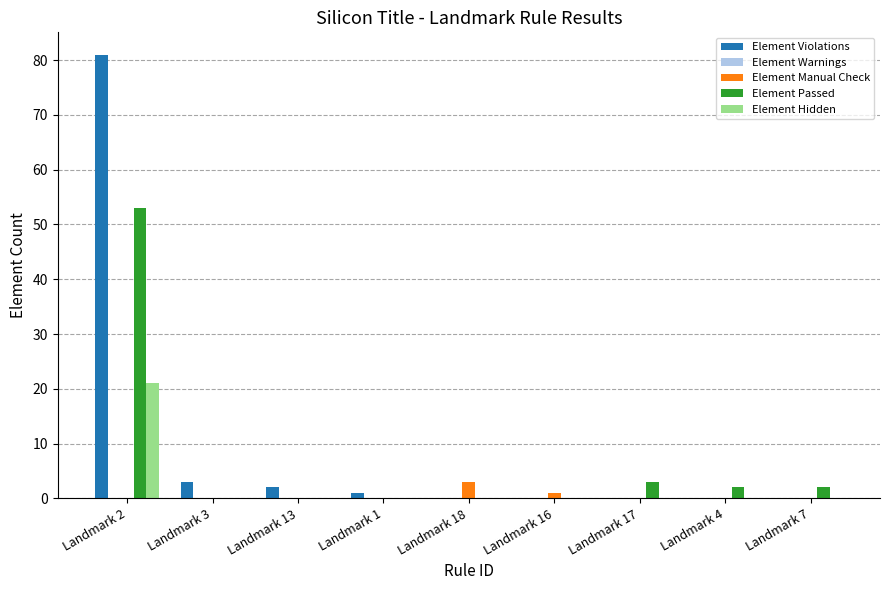

Which series changed the most between Landmark 2 and Landmark 1?

Element Violations